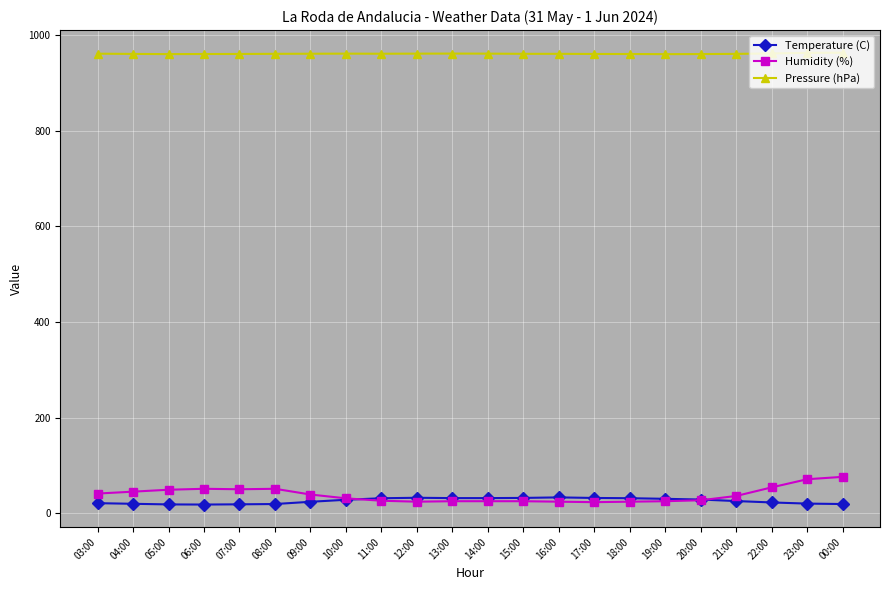

True or false: Pressure (hPa) and Humidity (%) cross at least once.

False